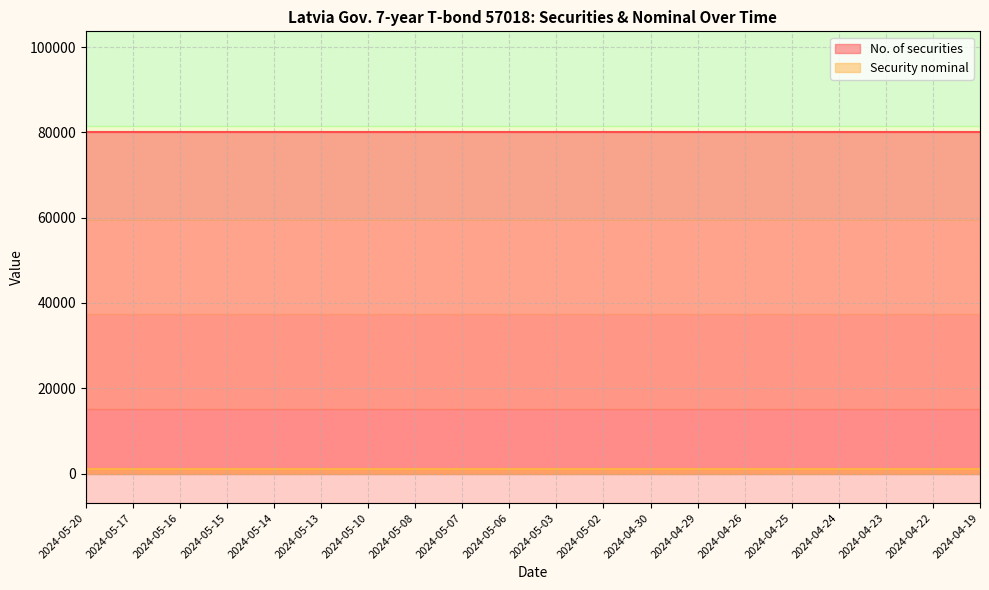

The No. of securities series shows 24892 at 2024-05-13. True or false?

False